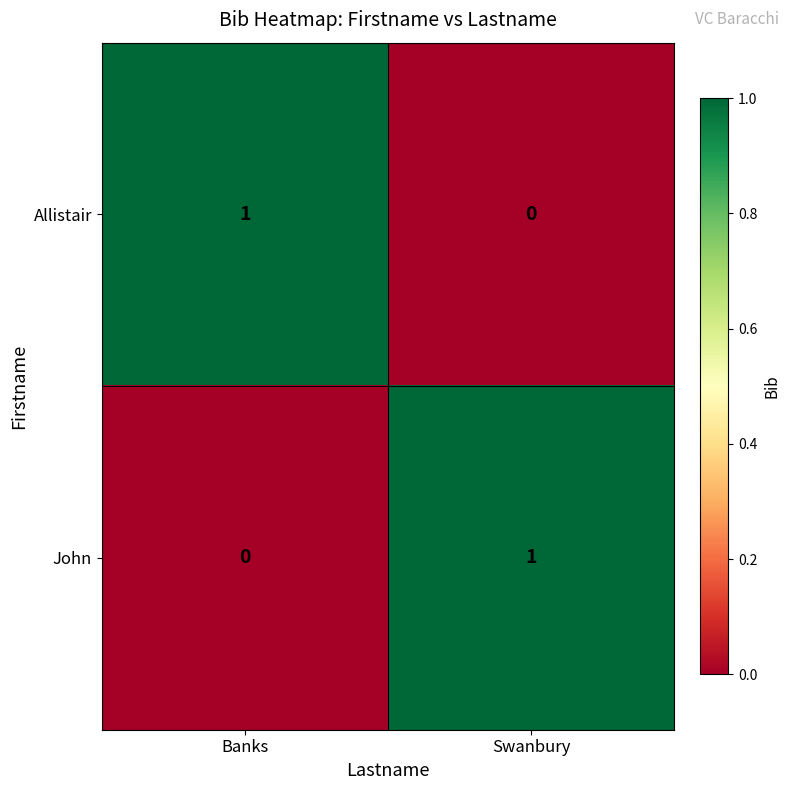

How many data points does each series have?

2